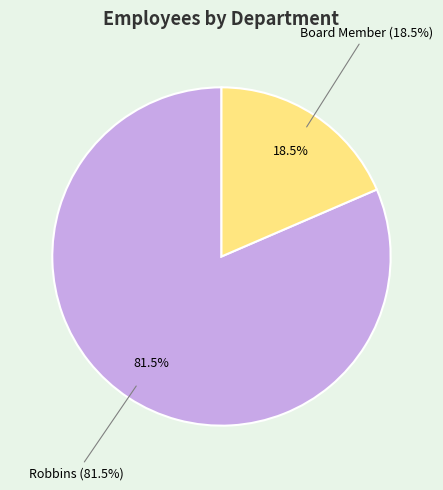

The Board Member slice represents 19% of the pie. True or false?

True